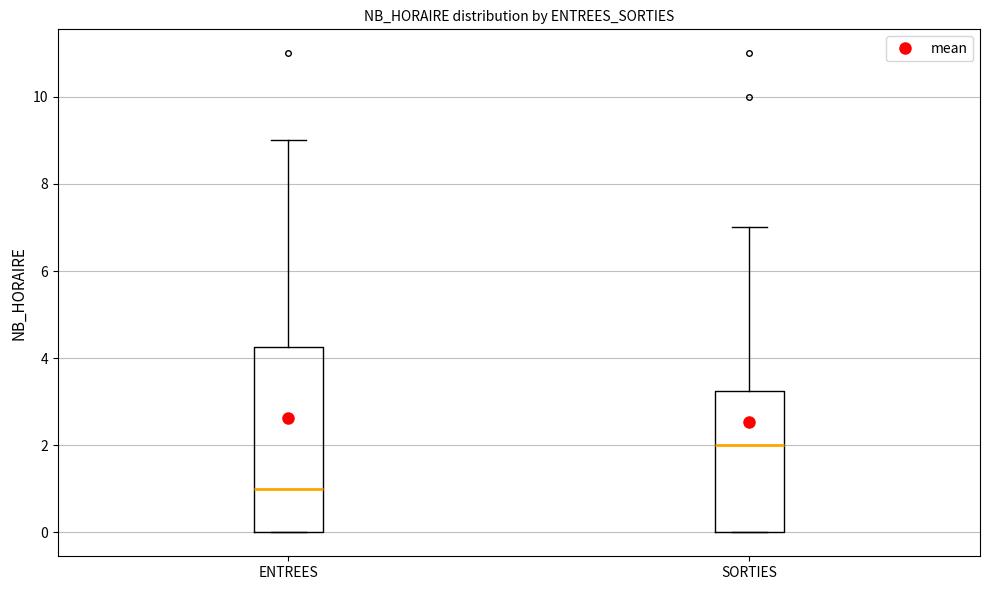

Where is the lower edge of the box for ENTREES on the y-axis? The values are not printed on the chart, so give them approximately, as read against the axis.

0.0